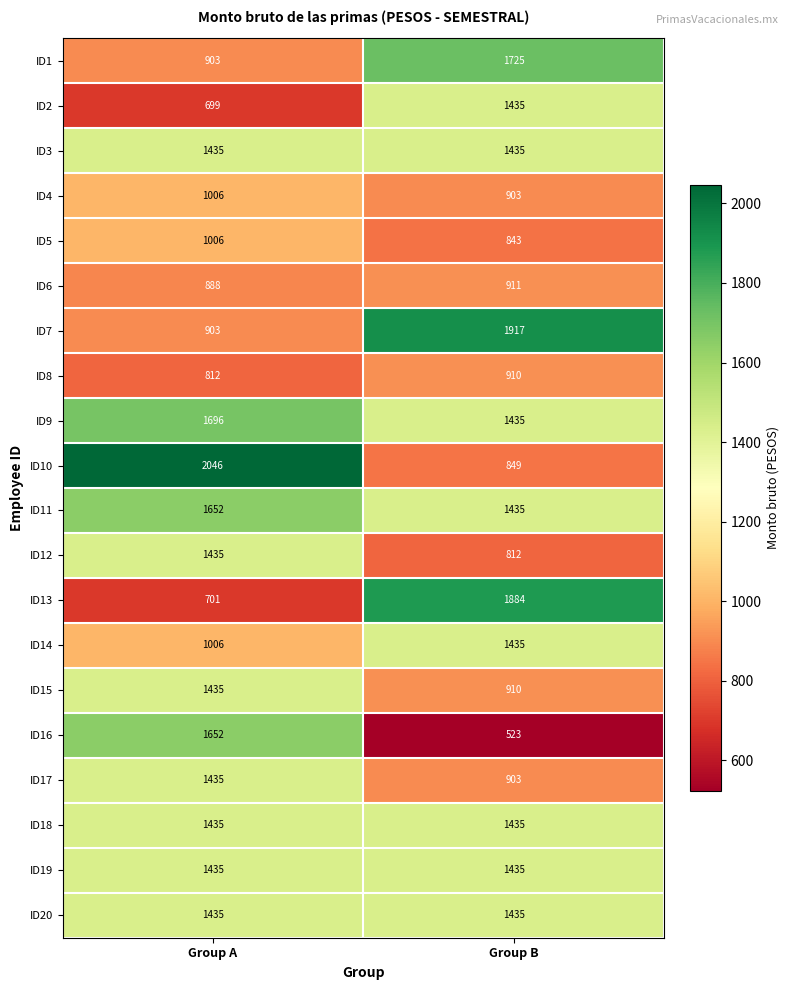

What is the sum of the ID5 values at Group B and Group A?

1849